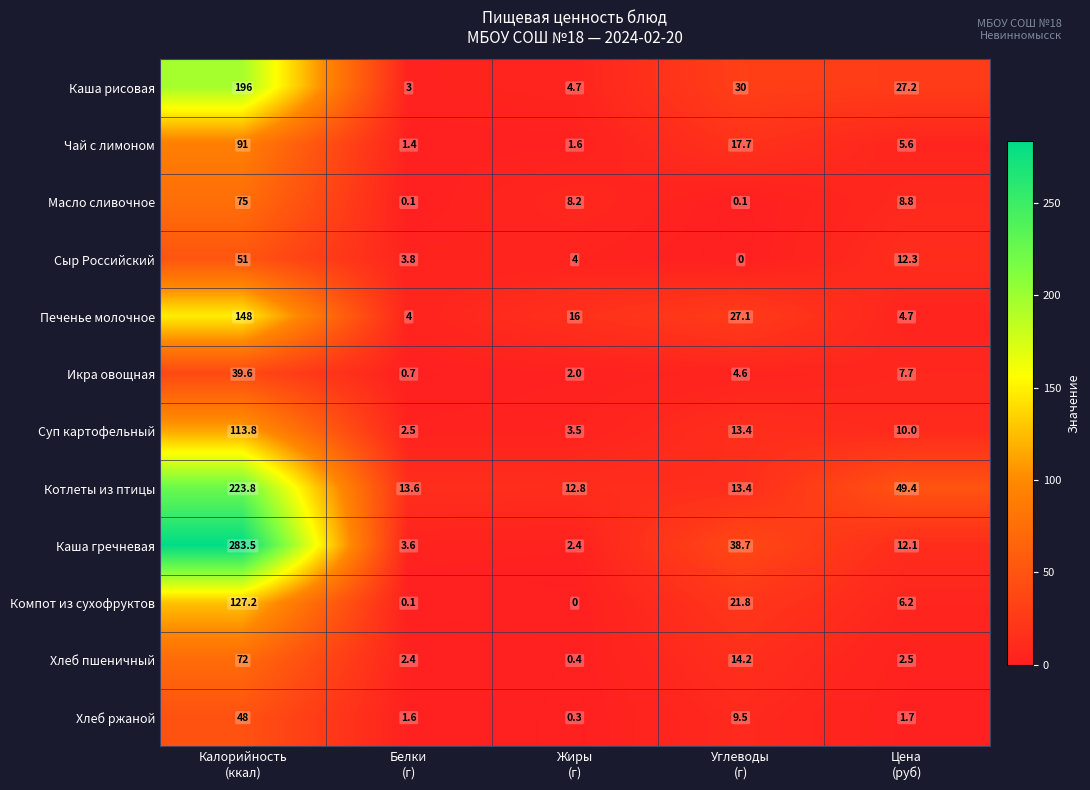

What is the sum of all Хлеб ржаной values?

61.1